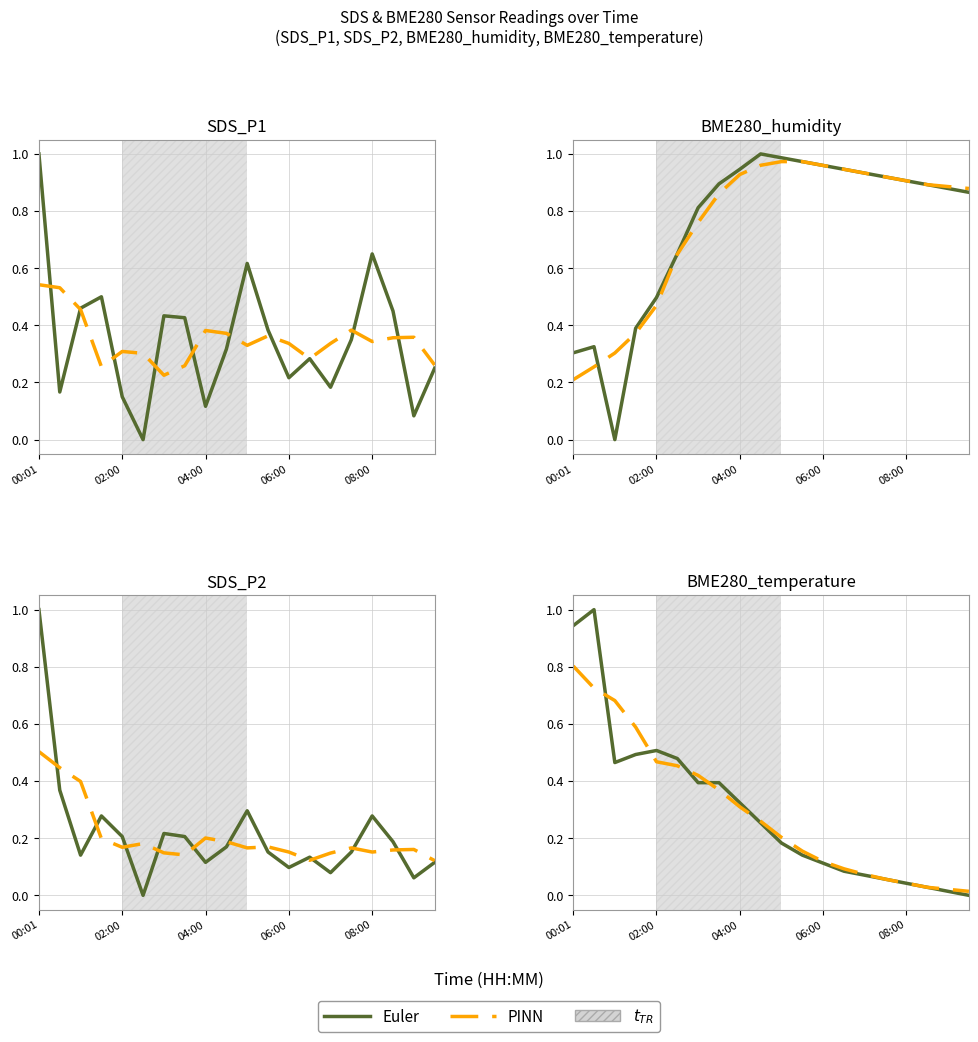

What is the label of the 10th point from the left?

9